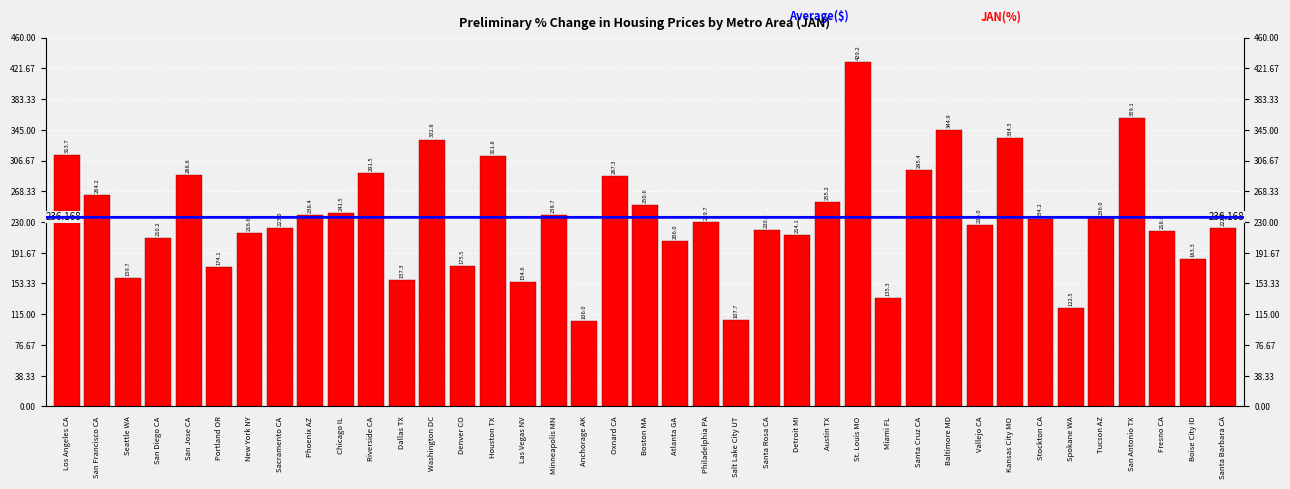

Which has a higher value, Las Vegas NV or Anchorage AK?

Las Vegas NV